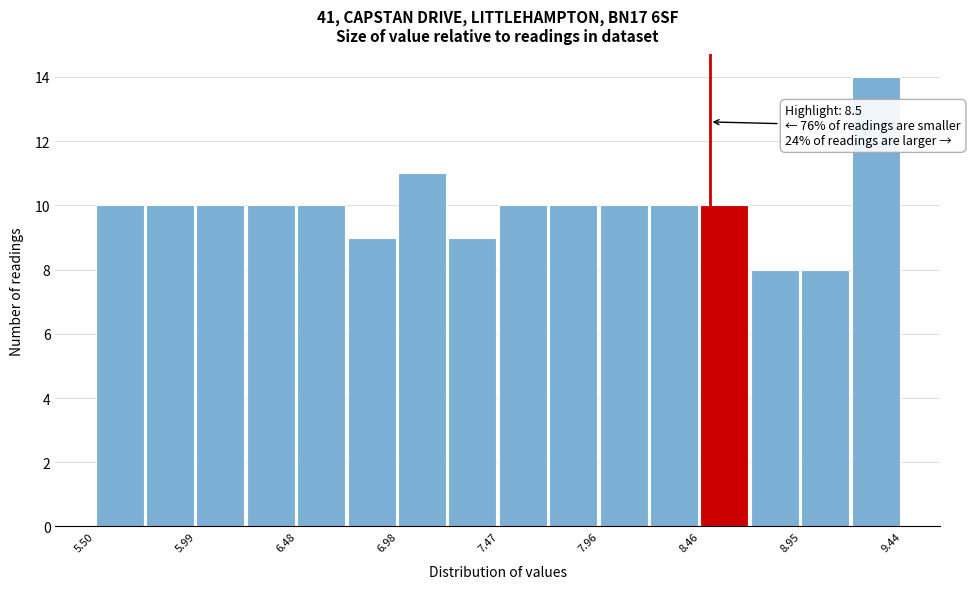

Which range on the x-axis has the tallest bar?

9.20 to 9.45